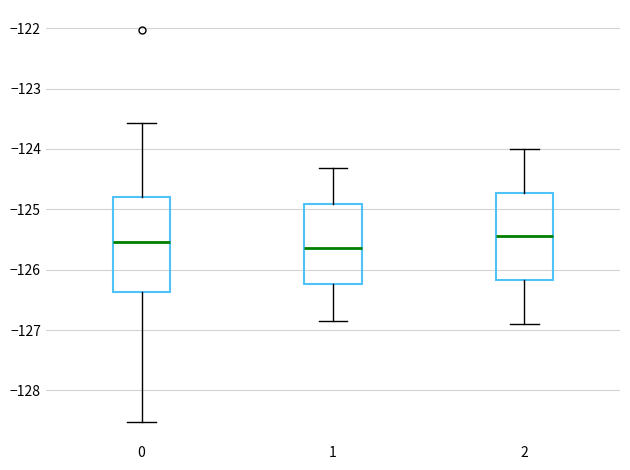

Reading left to right, read every box against the y-axis: the position of its median line, the range the box covers, and the ends of its whiskers. The values are not printed on the chart, so give them approximately, as read against the axis.

0: median -125.5, box -126.4 to -124.8, whiskers -128.5 to -123.6
1: median -125.6, box -126.2 to -124.9, whiskers -126.9 to -124.3
2: median -125.4, box -126.2 to -124.7, whiskers -126.9 to -124.0